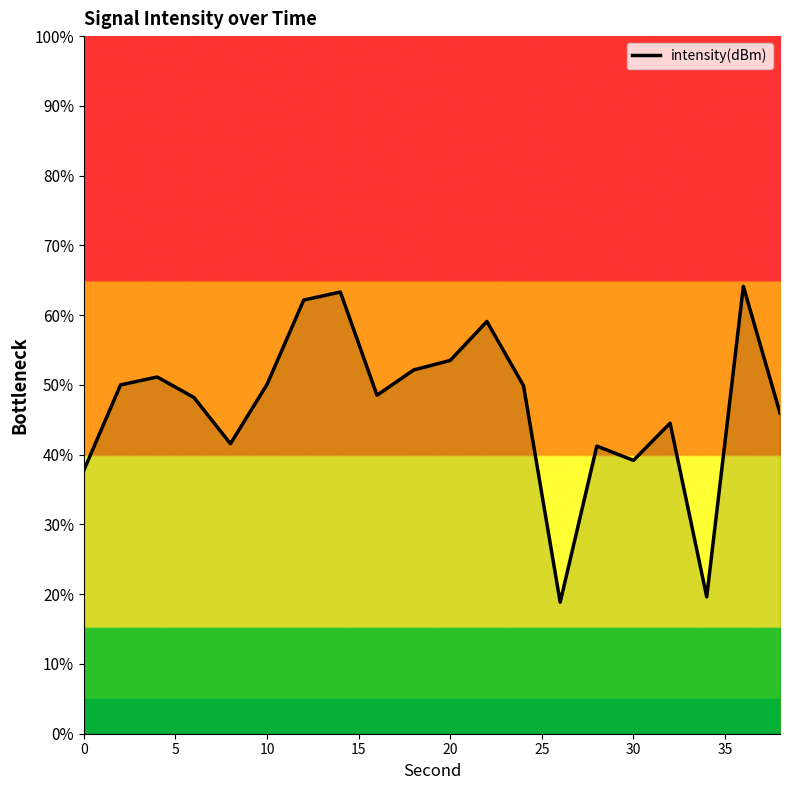

What is the difference between the maximum and minimum values?

45.3